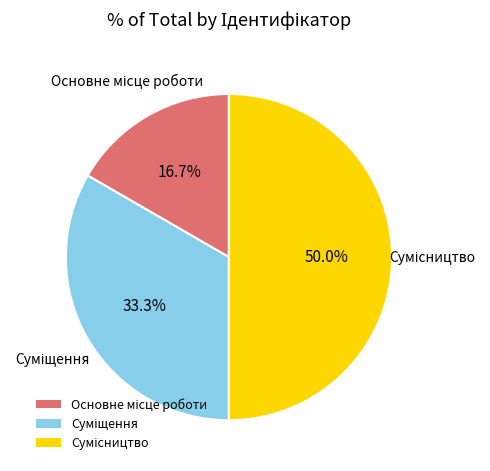

Count the number of slices in the pie.

3